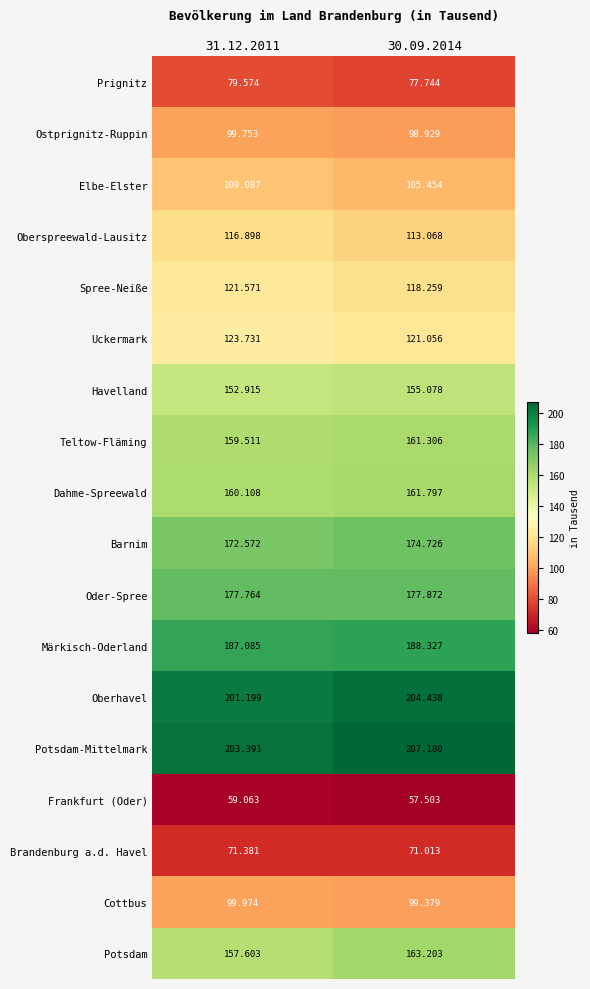

Which series has the largest total across all categories?

Potsdam-Mittelmark